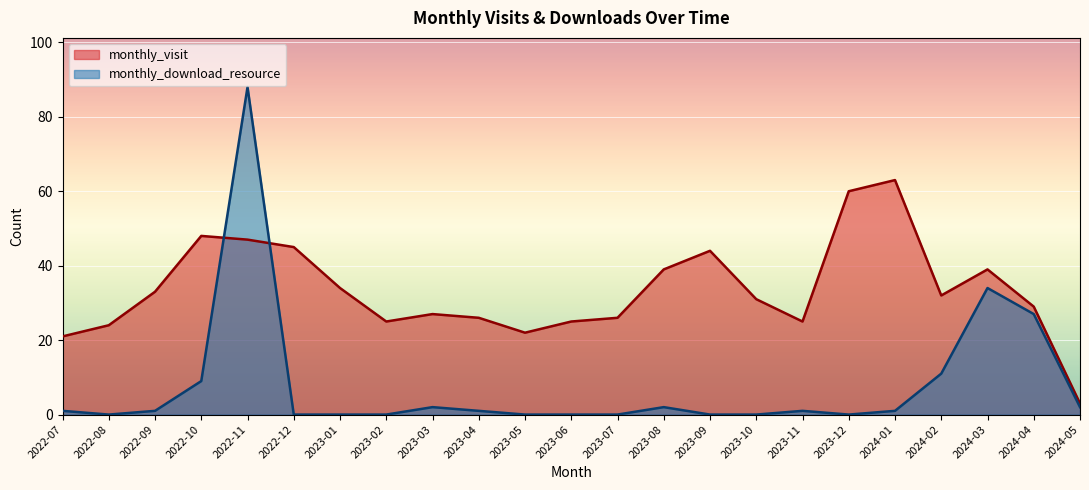

What are all the series names shown in the legend?

monthly_visit, monthly_download_resource